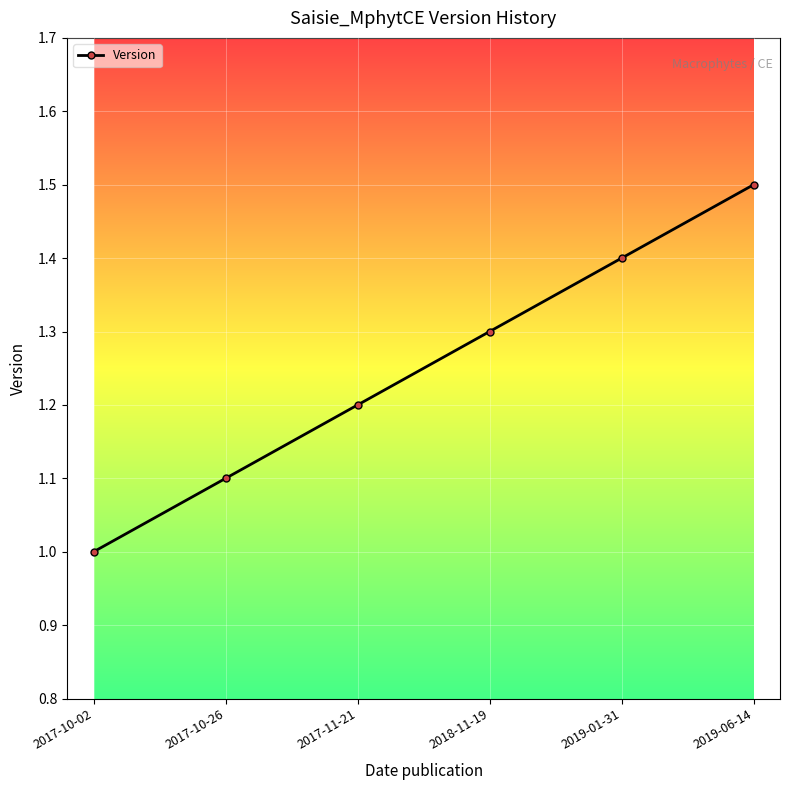

What is the ratio of the value at 2019-01-31 to the value at 2017-10-02?

1.4